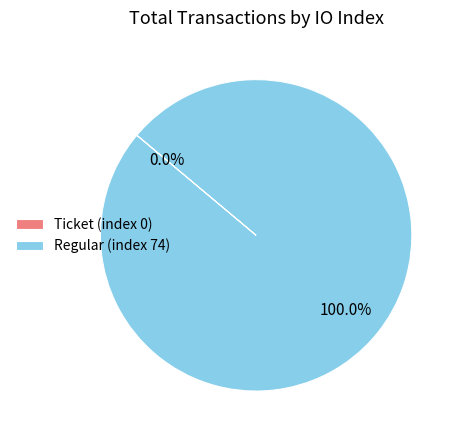

Between Ticket (index 0) and Regular (index 74), which is larger?

Regular (index 74)